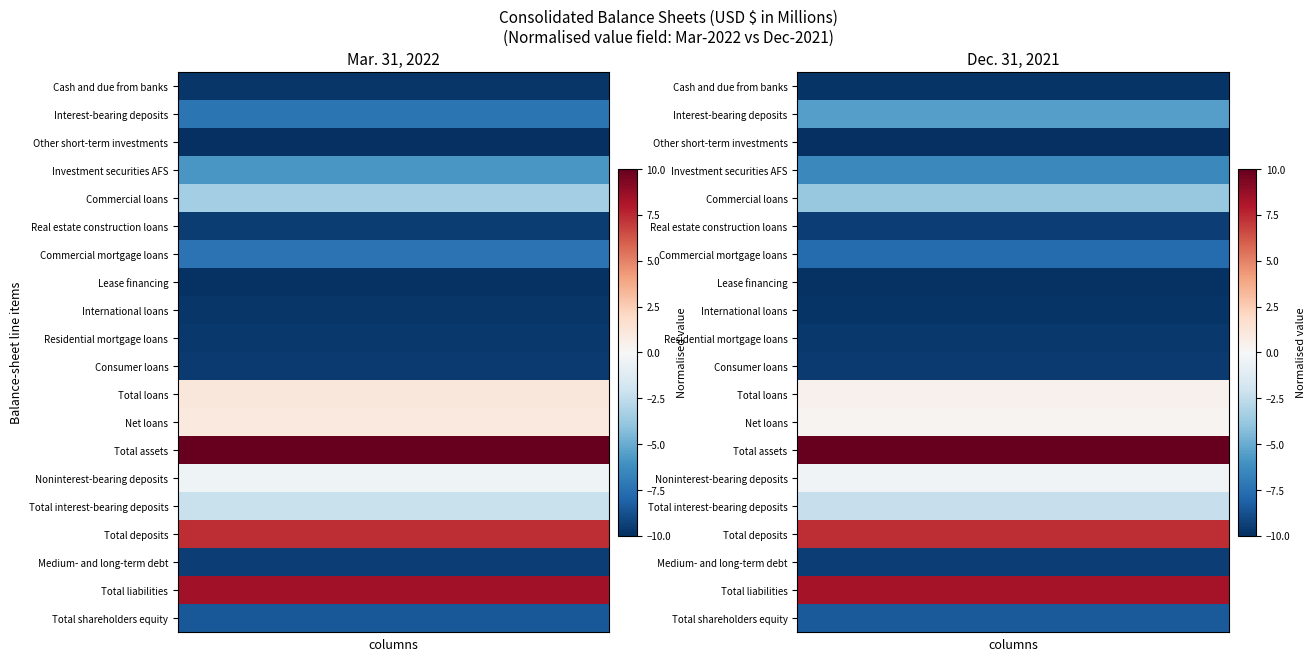

Which series has the largest total across all categories?

Total assets